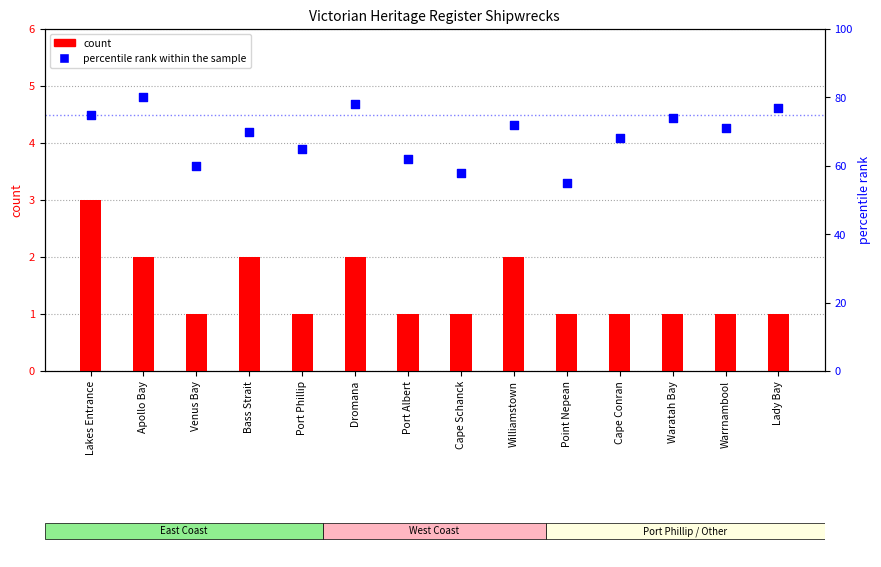

Which series reaches the minimum Y coordinate?

count